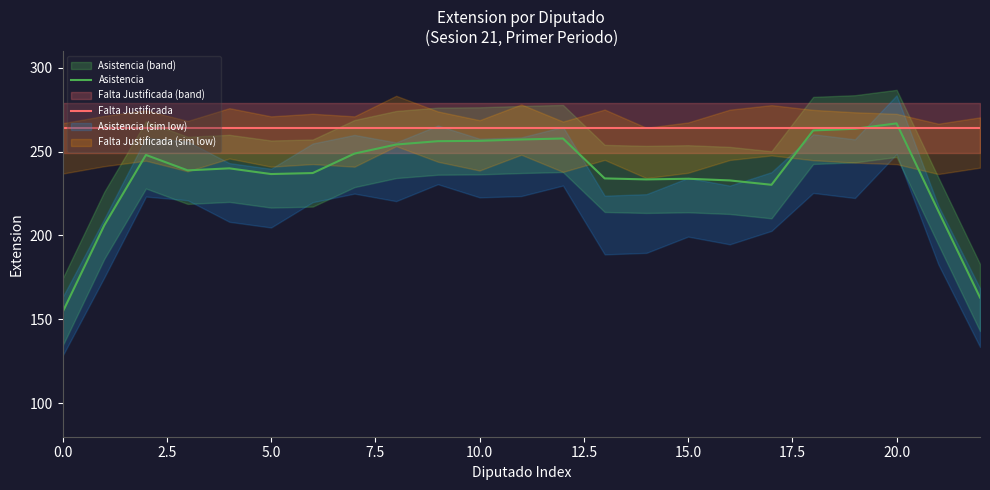

The Asistencia series shows 437.1 at 20.0. True or false?

False